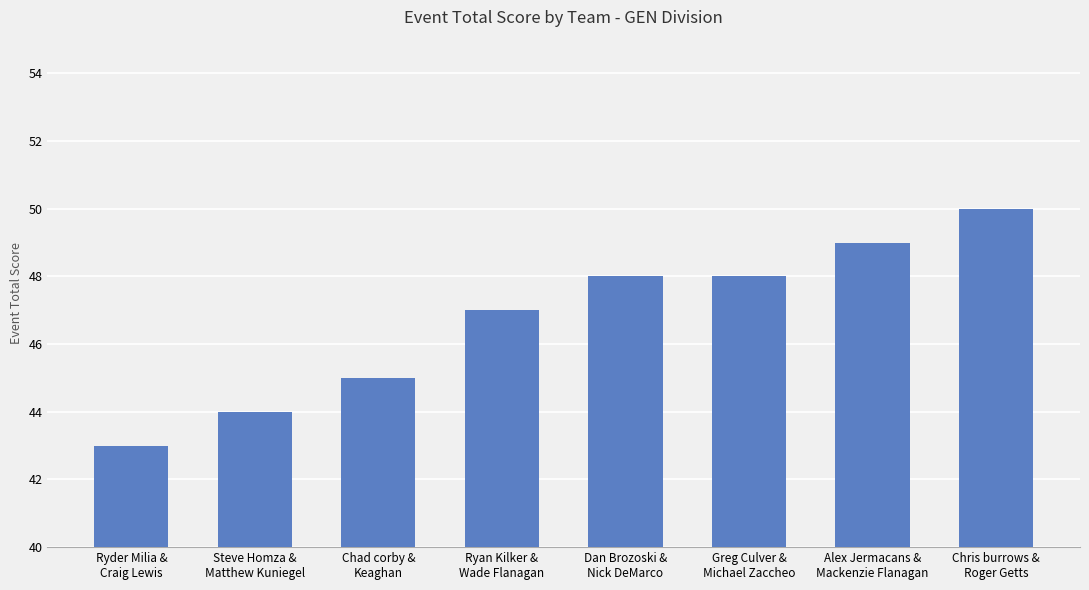

What is the average value?

47